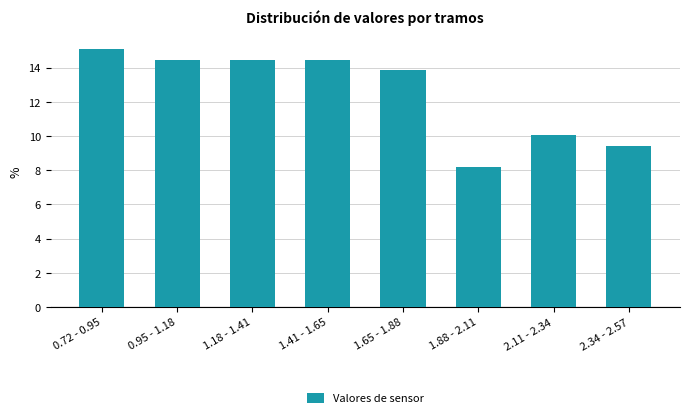

Reading left to right, what are all the values shown in this chart?

0.72 - 0.95=15.1	0.95 - 1.18=14.5	1.18 - 1.41=14.5	1.41 - 1.65=14.5	1.65 - 1.88=13.8	1.88 - 2.11=8.2	2.11 - 2.34=10.1	2.34 - 2.57=9.4